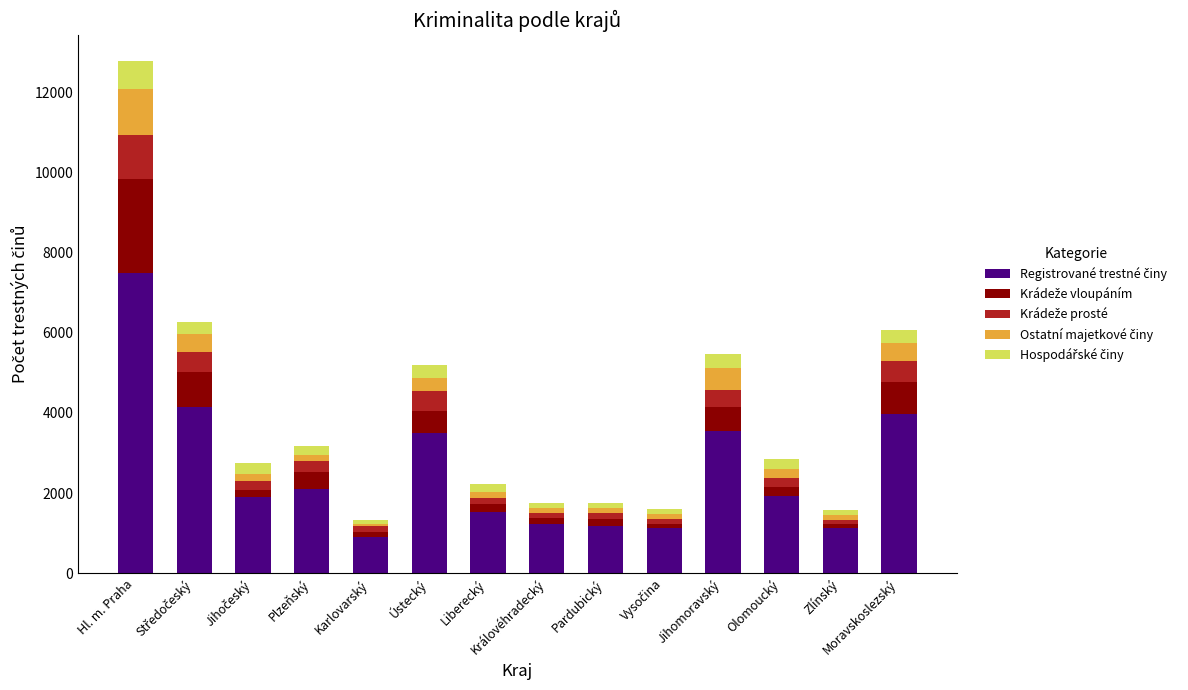

What is the total value across all series at Olomoucký?

2839